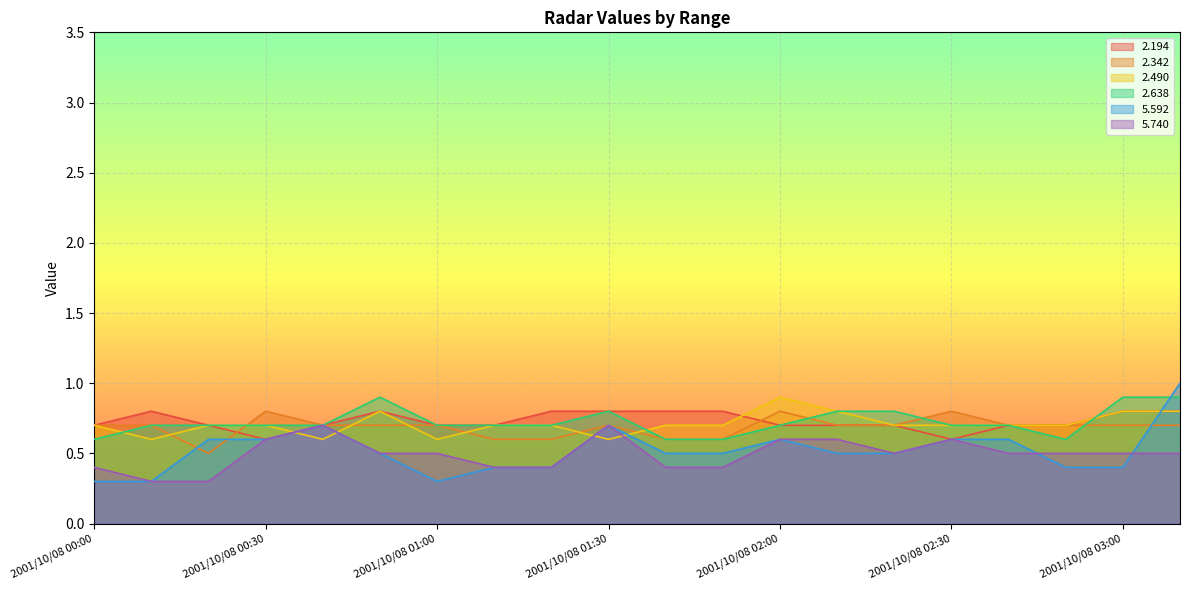

Which label corresponds to the smallest value in the chart?

2001/10/08 00:00